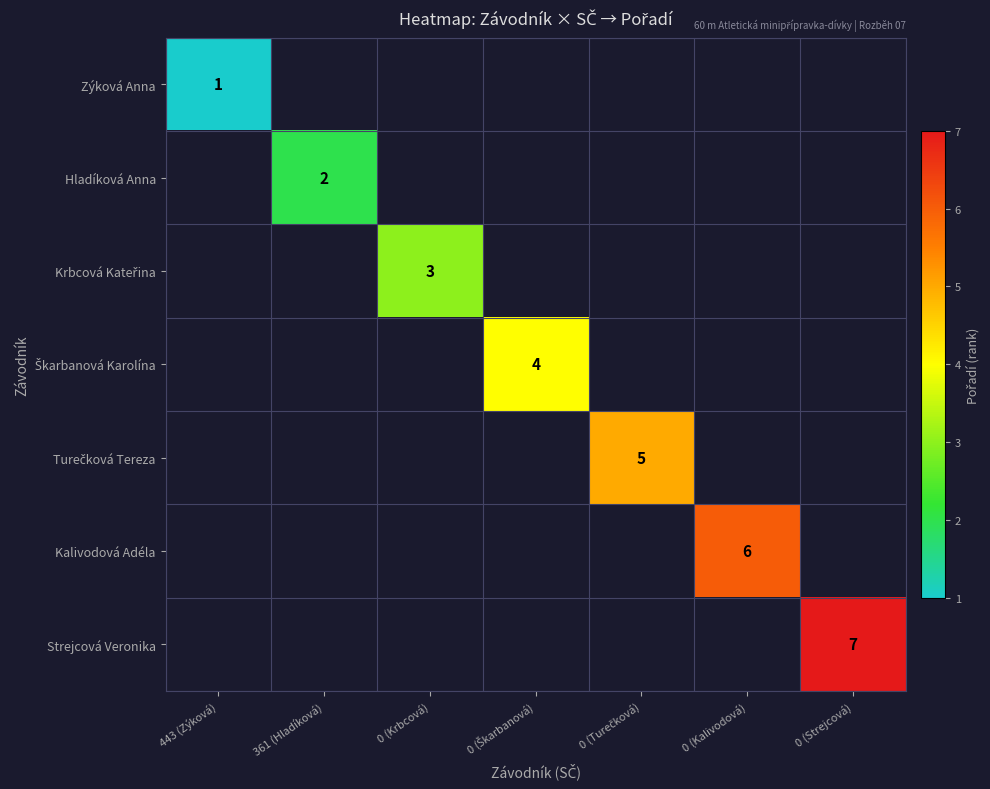

What is the smallest value displayed?

1.0